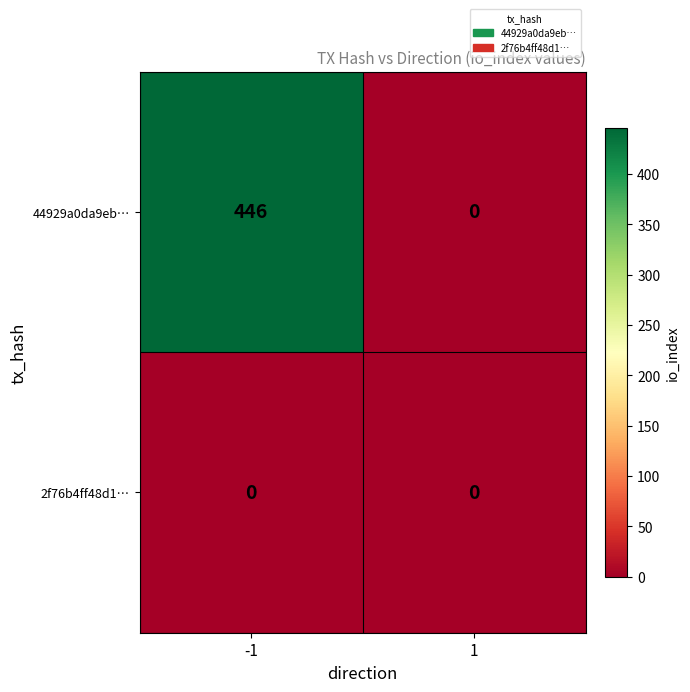

Rank the series by their average value, from lowest to highest.

2f76b4ff48d1…, 44929a0da9eb…